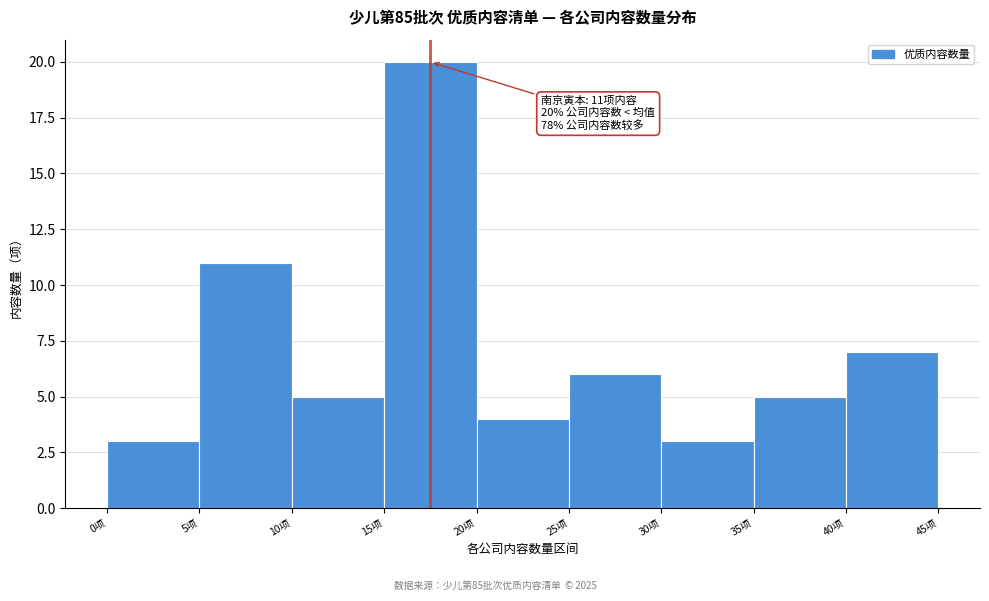

Which range on the x-axis has the tallest bar?

15 to 20